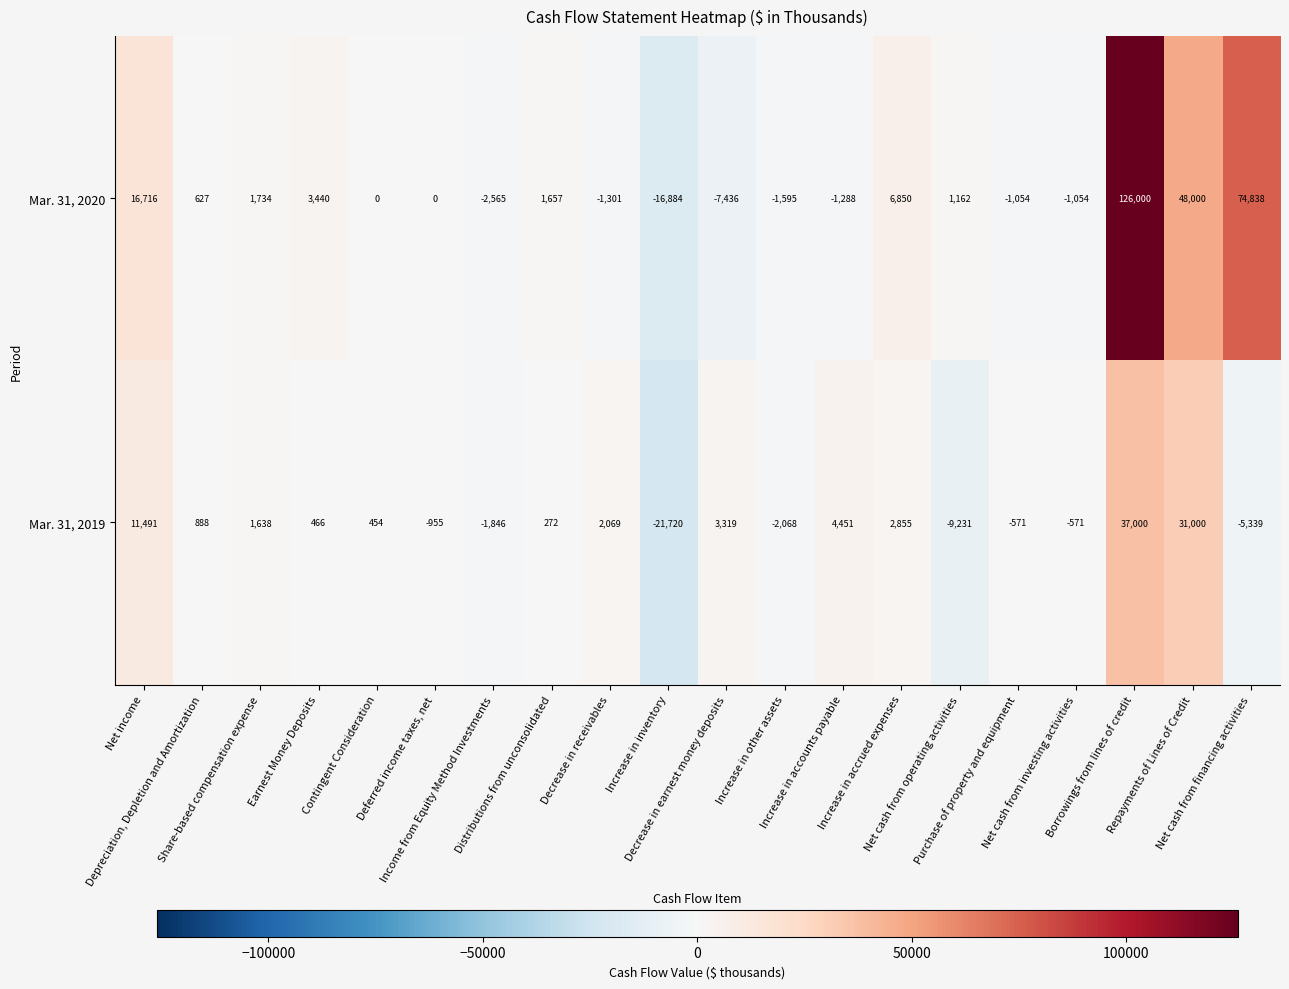

Which series changed the most between Net income and Decrease in receivables?

Mar. 31, 2020